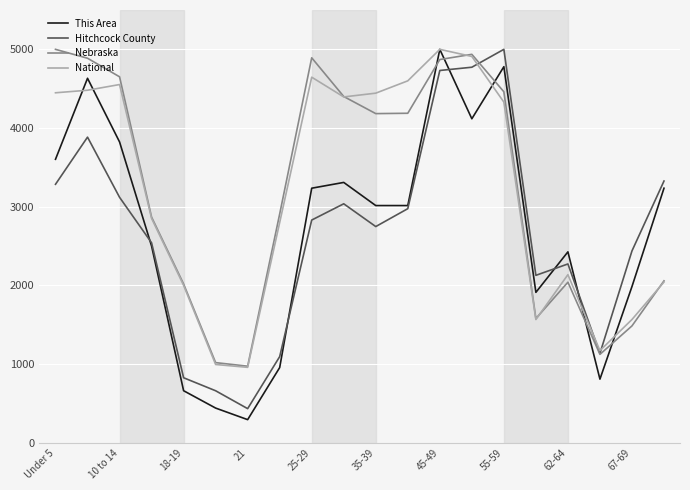

What is the smallest value displayed?

294.1